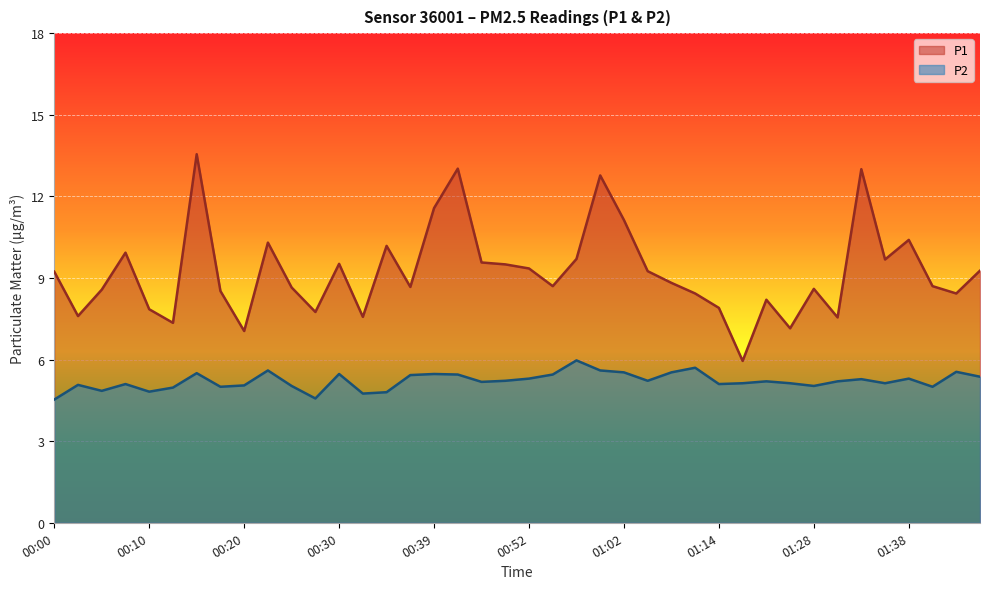

What is the label of the 10th point from the left?

00:22